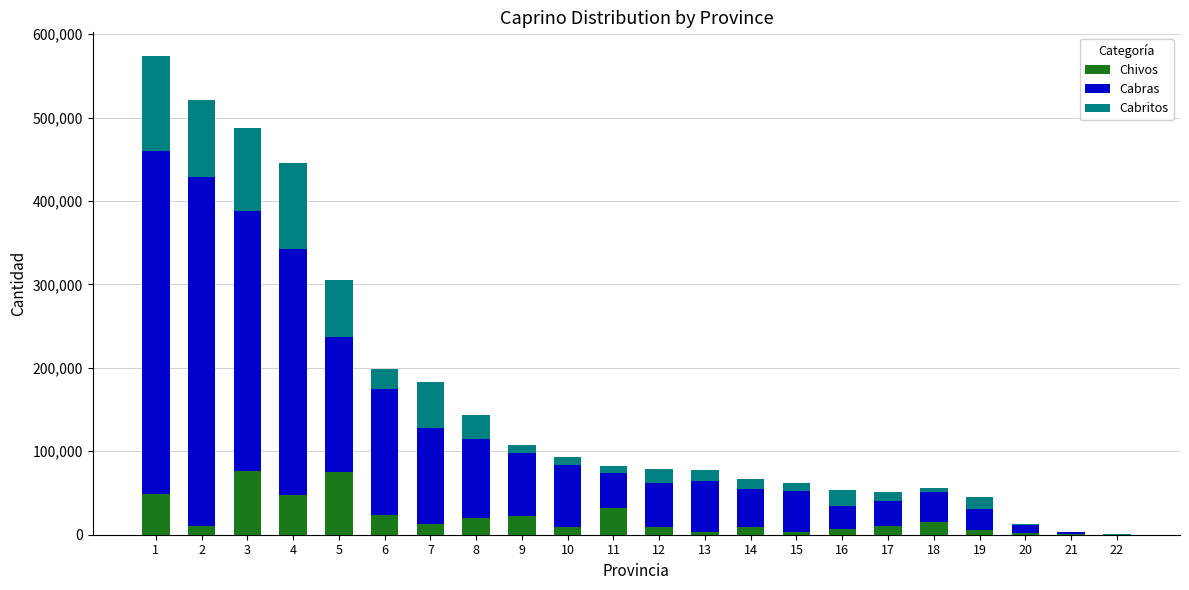

What is the maximum value for Chivos?

76818